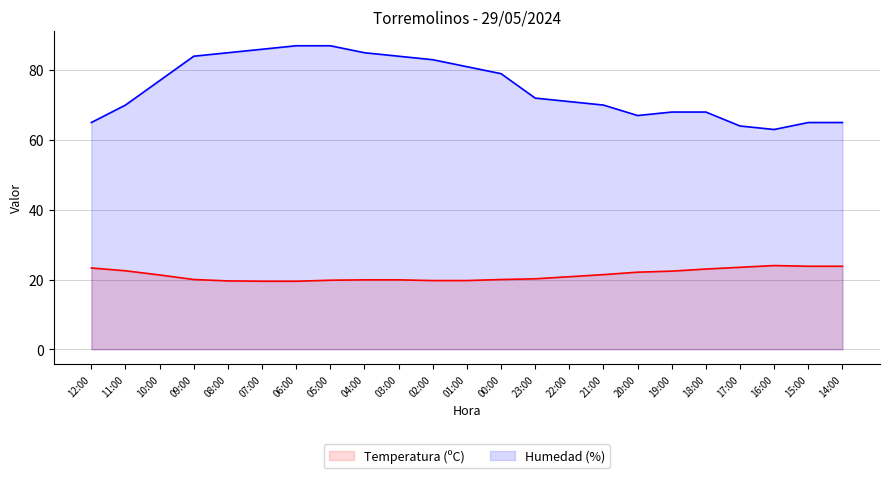

What is the sum of the Humedad (%) values at 09:00 and 23:00?

156.0